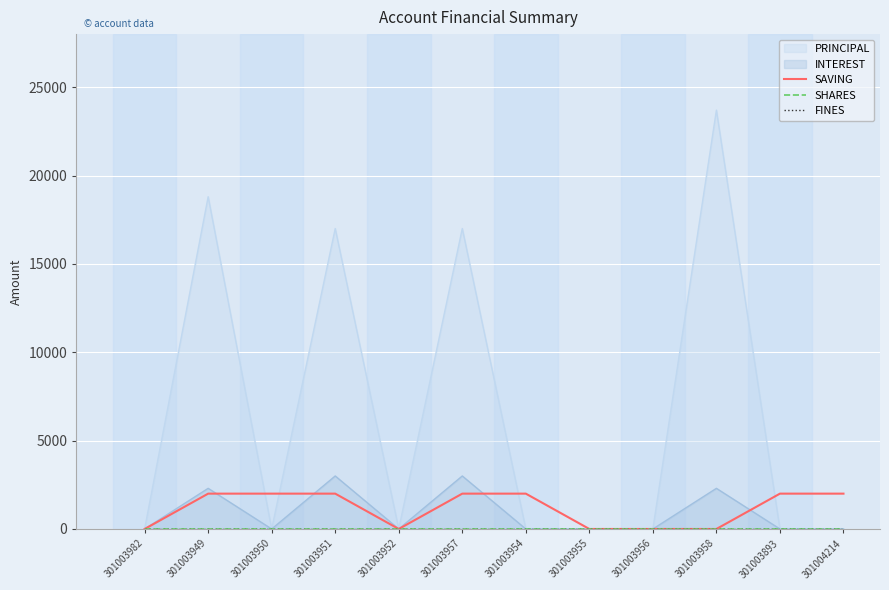

What is the maximum value for INTEREST?

3000